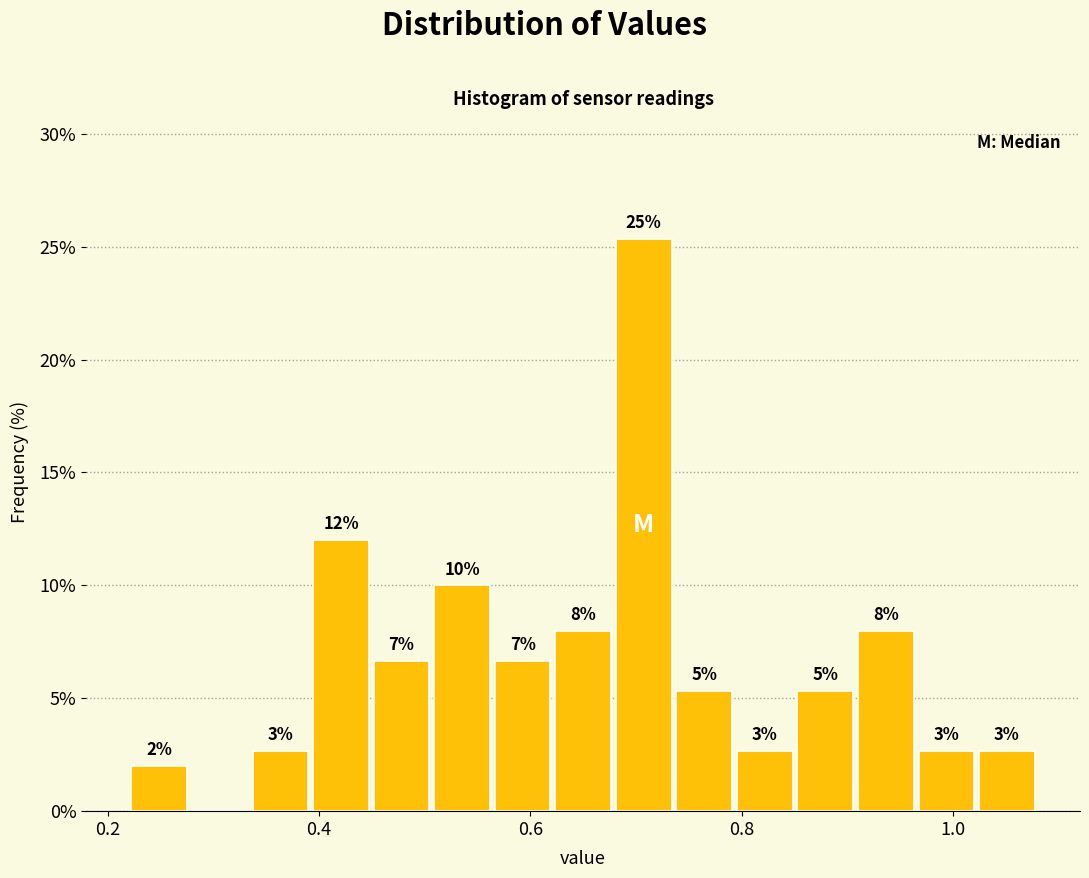

Read against the x-axis, roughly where is the centre of the tallest bar?

0.70